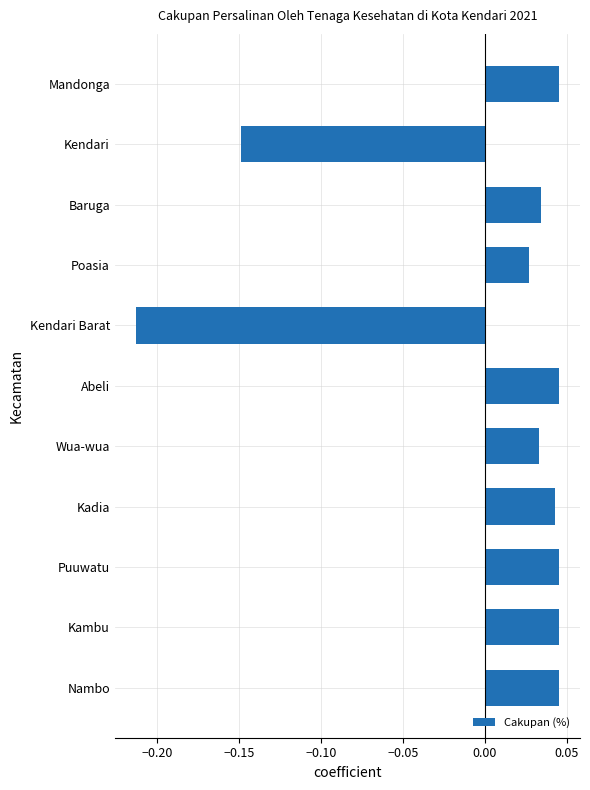

Which has a higher value, Poasia or Kendari Barat?

Poasia